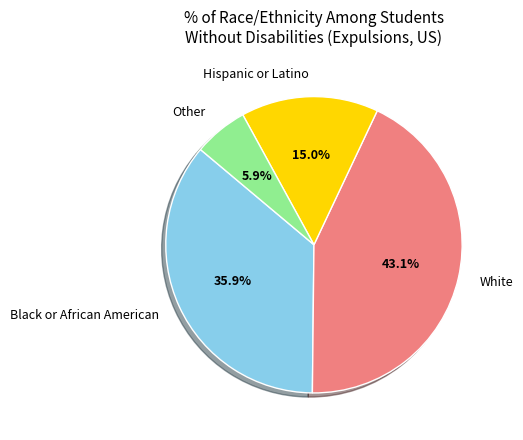

Count the number of slices in the pie.

4